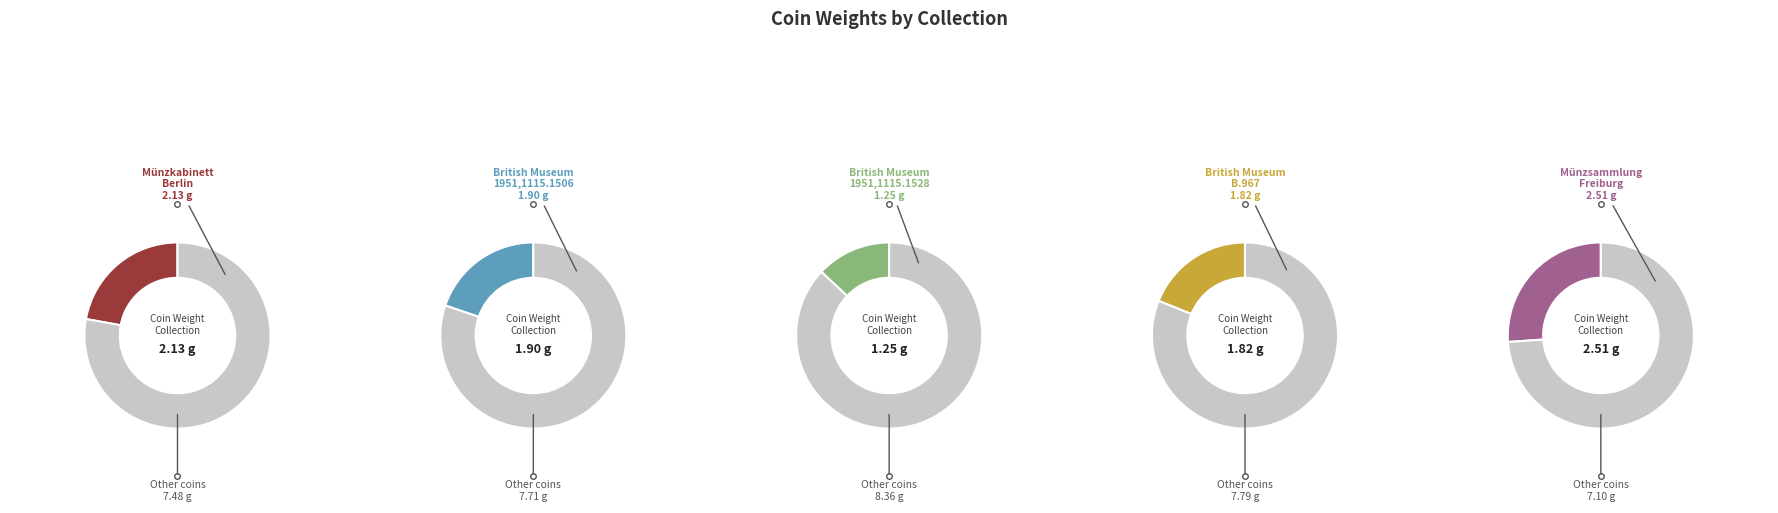

To the nearest percent, what is the combined percentage of Münzsammlung Freiburg and British Museum 1951,1115.1528?

39%